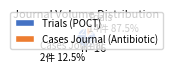

Rank the categories by value from lowest to highest.

Cases Journal (Antibiotic), Trials (POCT)